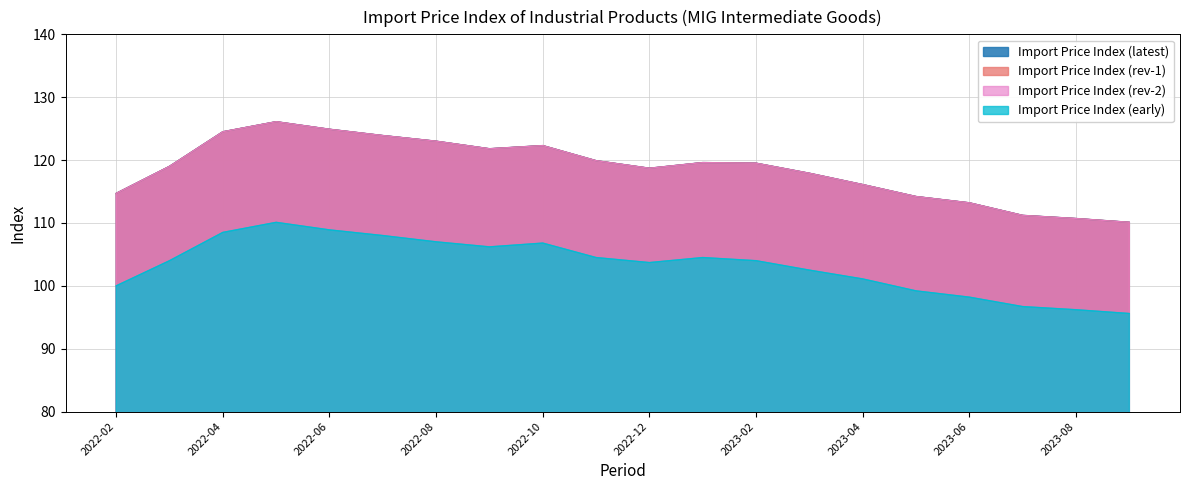

Which series has the largest range (max minus min)?

Import Price Index (latest)